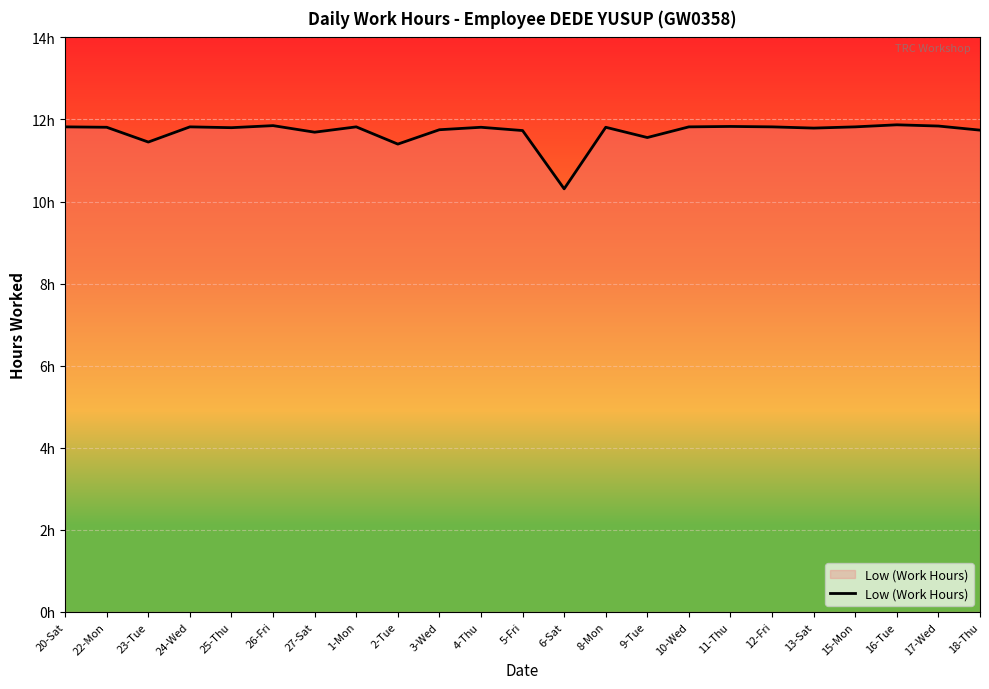

Does the chart display data point markers on the line(s)?

No